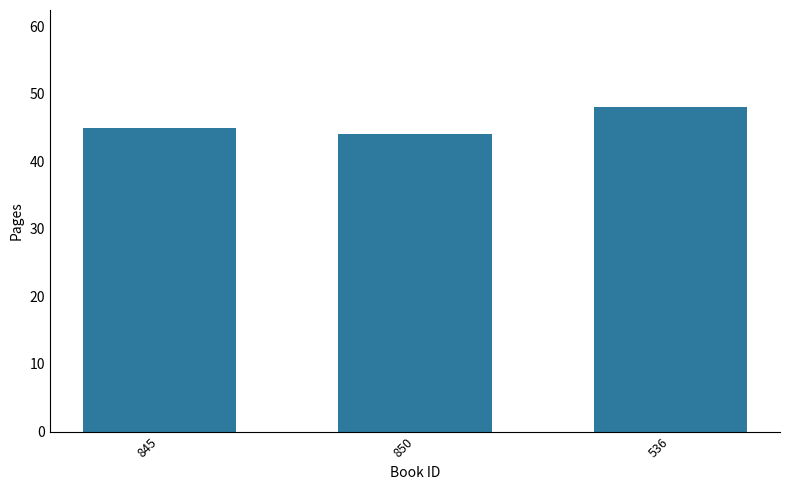

How many bars are there in total?

3